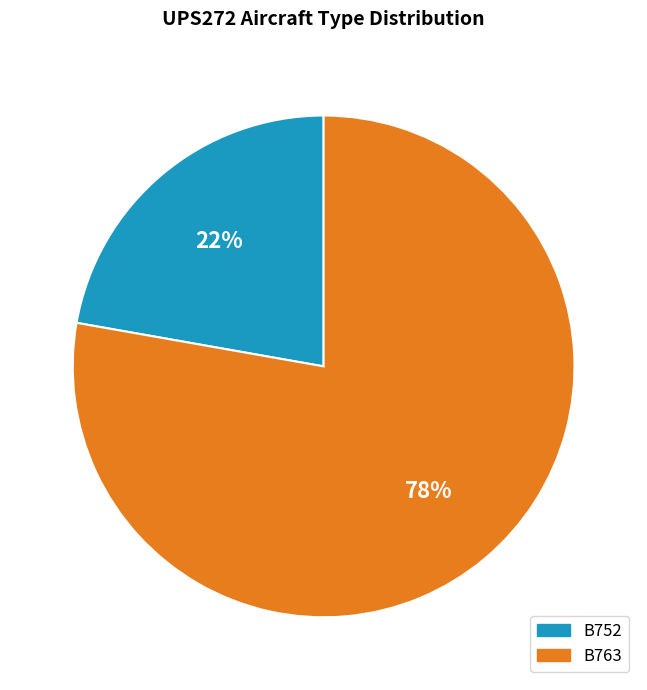

Does B752 represent more than half of the total?

No